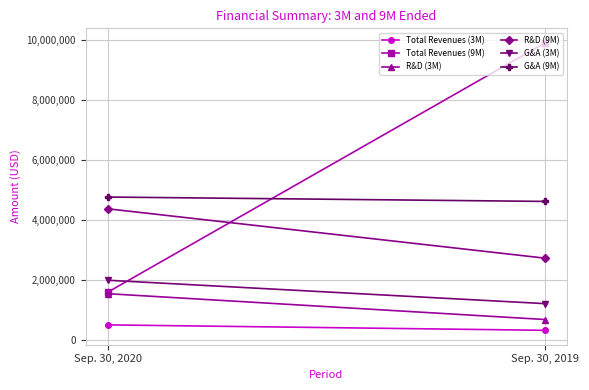

What is the sum of all R&D (9M) values?

7078000